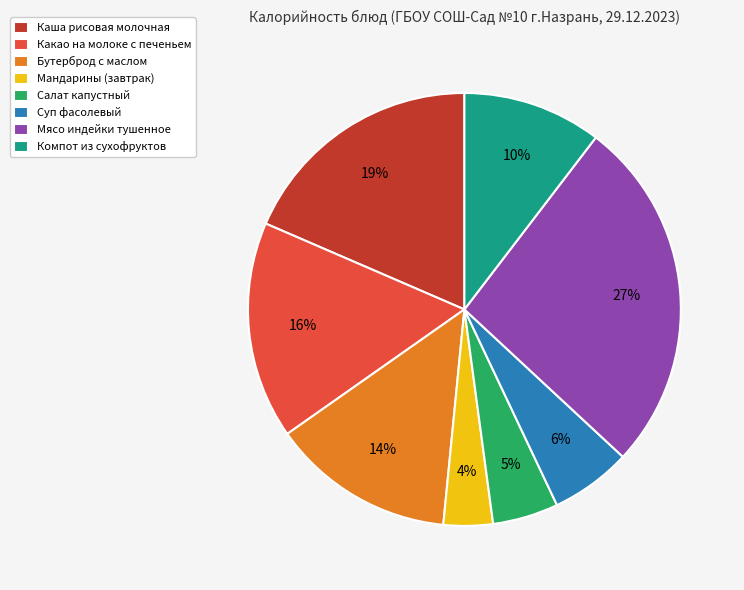

To the nearest percent, what is the average slice percentage?

12%